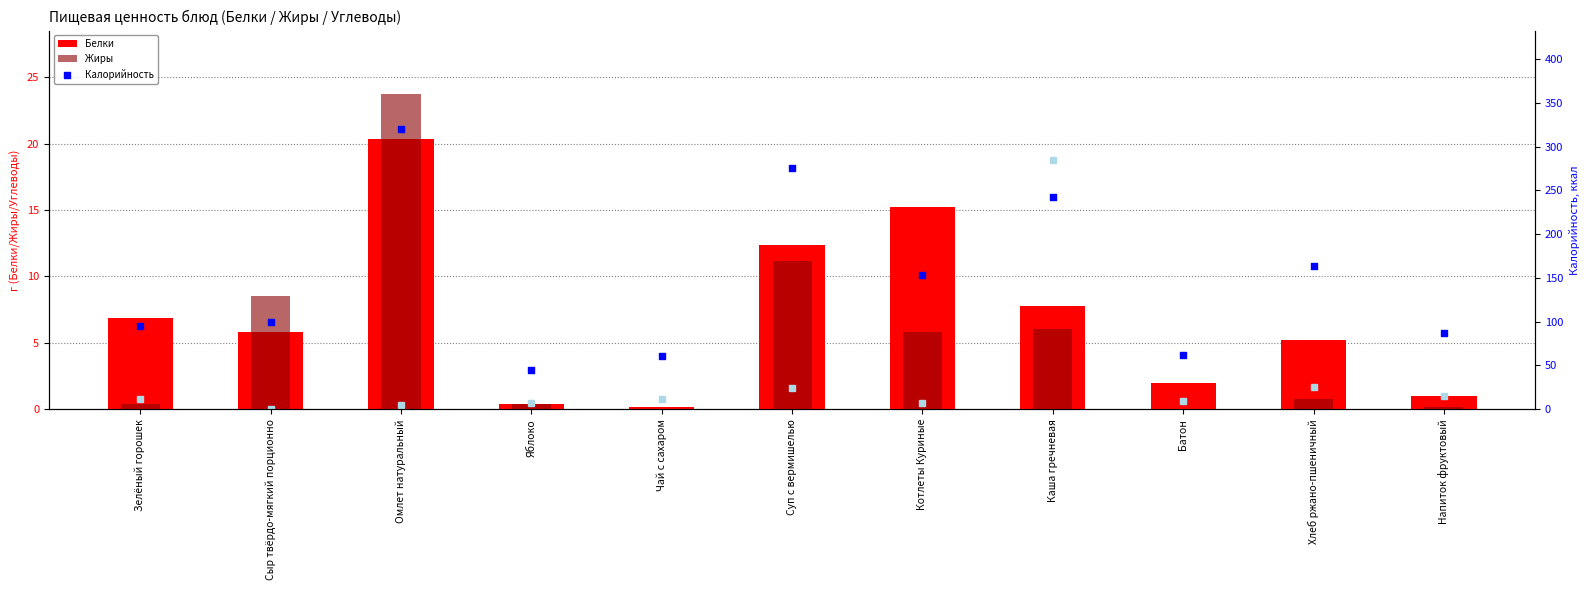

Which series contains the lowest Y value?

Жиры